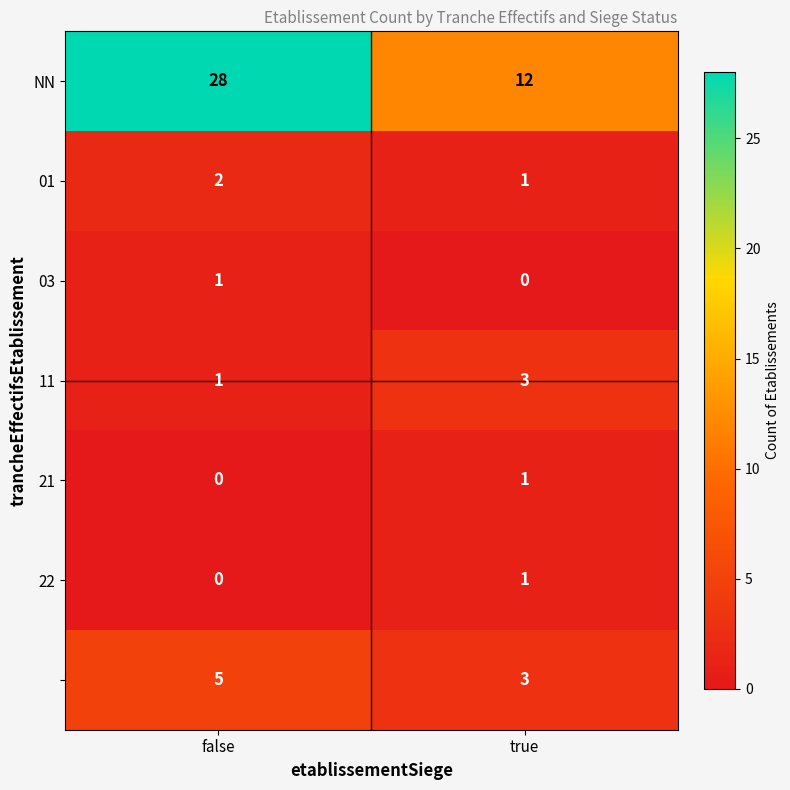

What is the difference between the highest and lowest values at true?

12